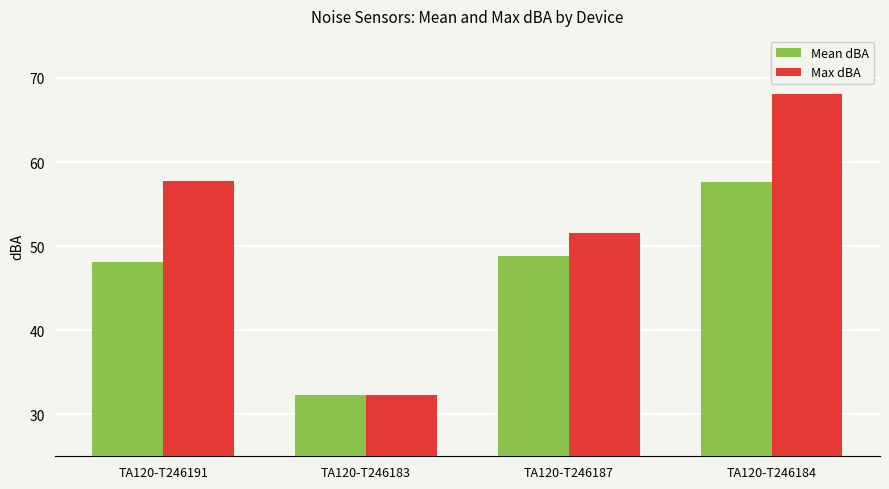

How many bars are there in total?

8